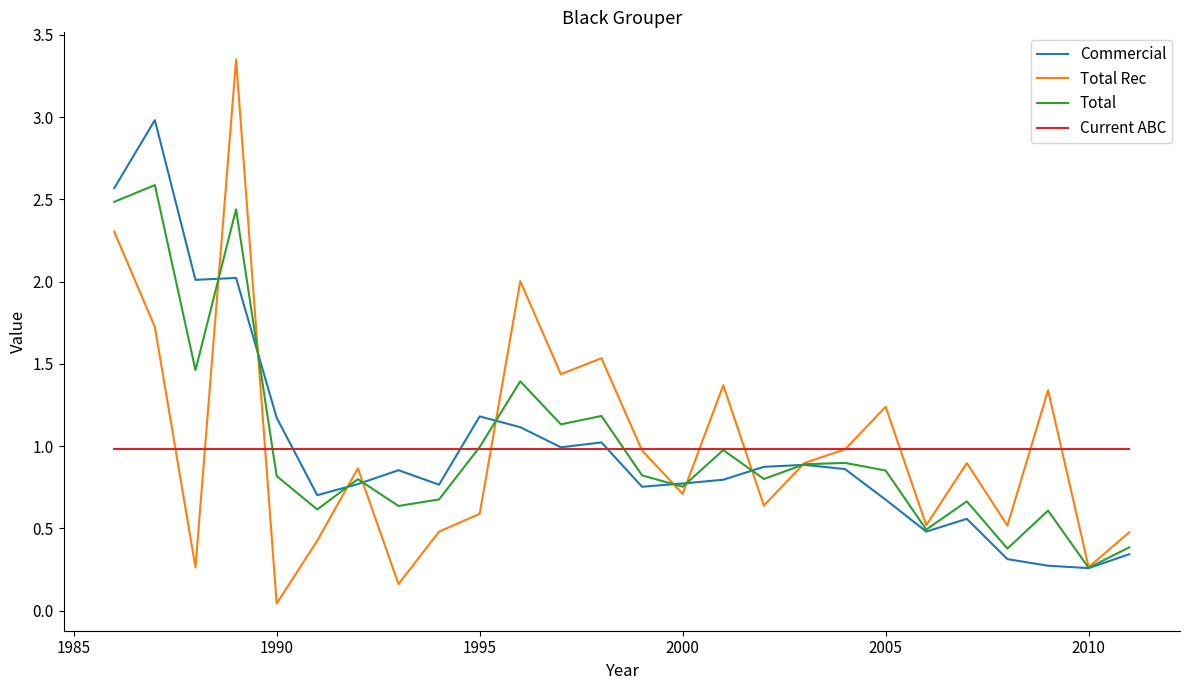

Which series has the widest spread of values?

Total Rec